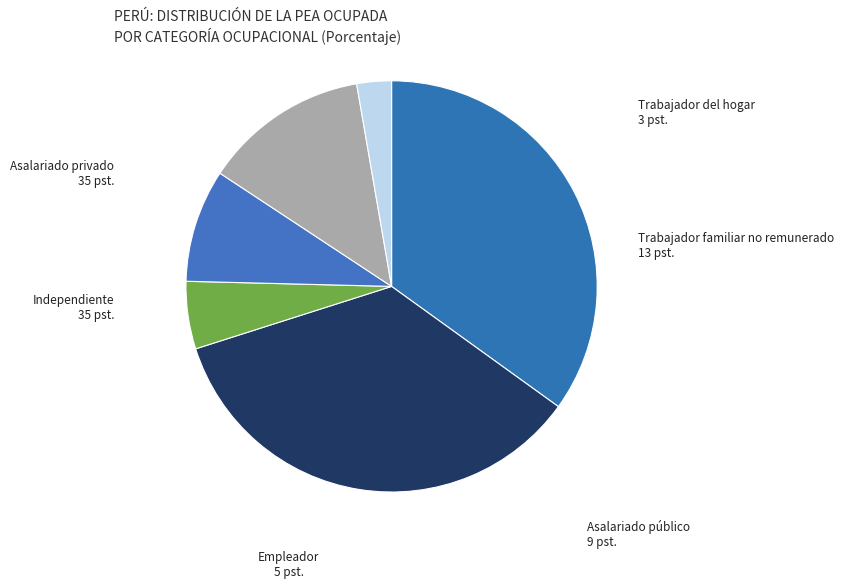

Combined, do Independiente and Asalariado privado account for over 50%?

Yes